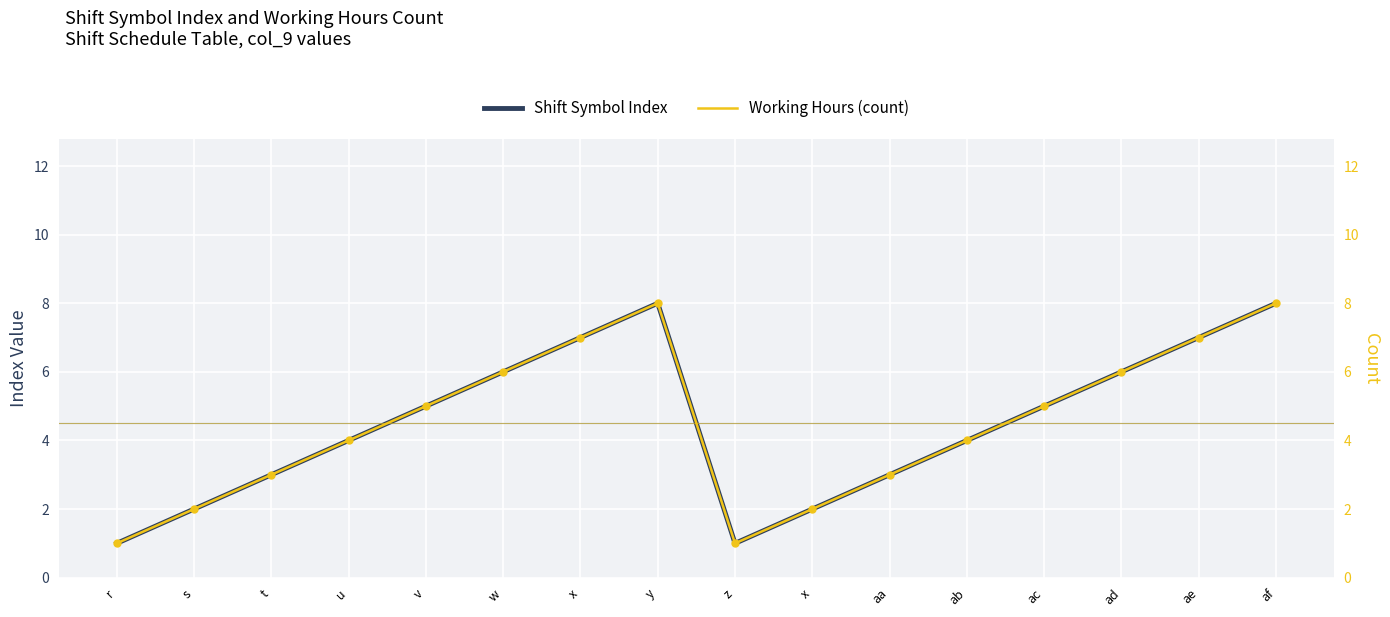

Which series has the widest spread of Y values?

Shift Symbol Index